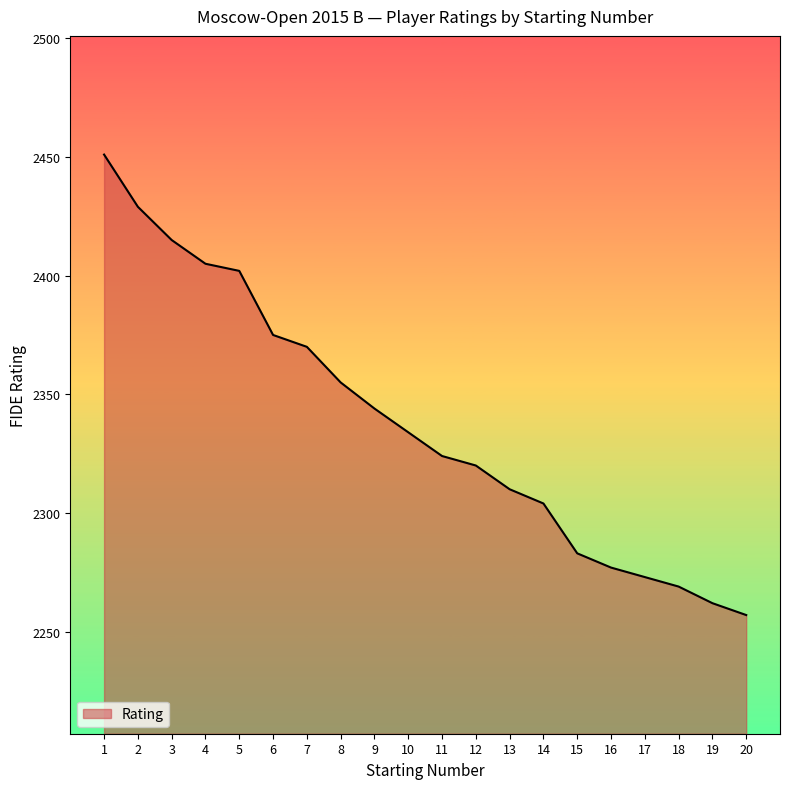

What is the ratio of the value at 14 to the value at 2?

0.9